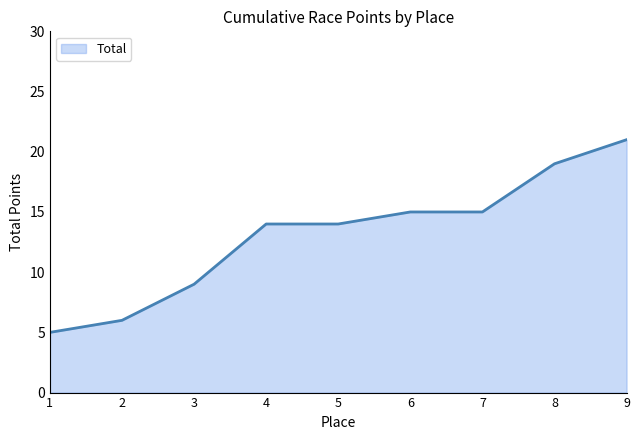

What is the approximate value at 7?

15